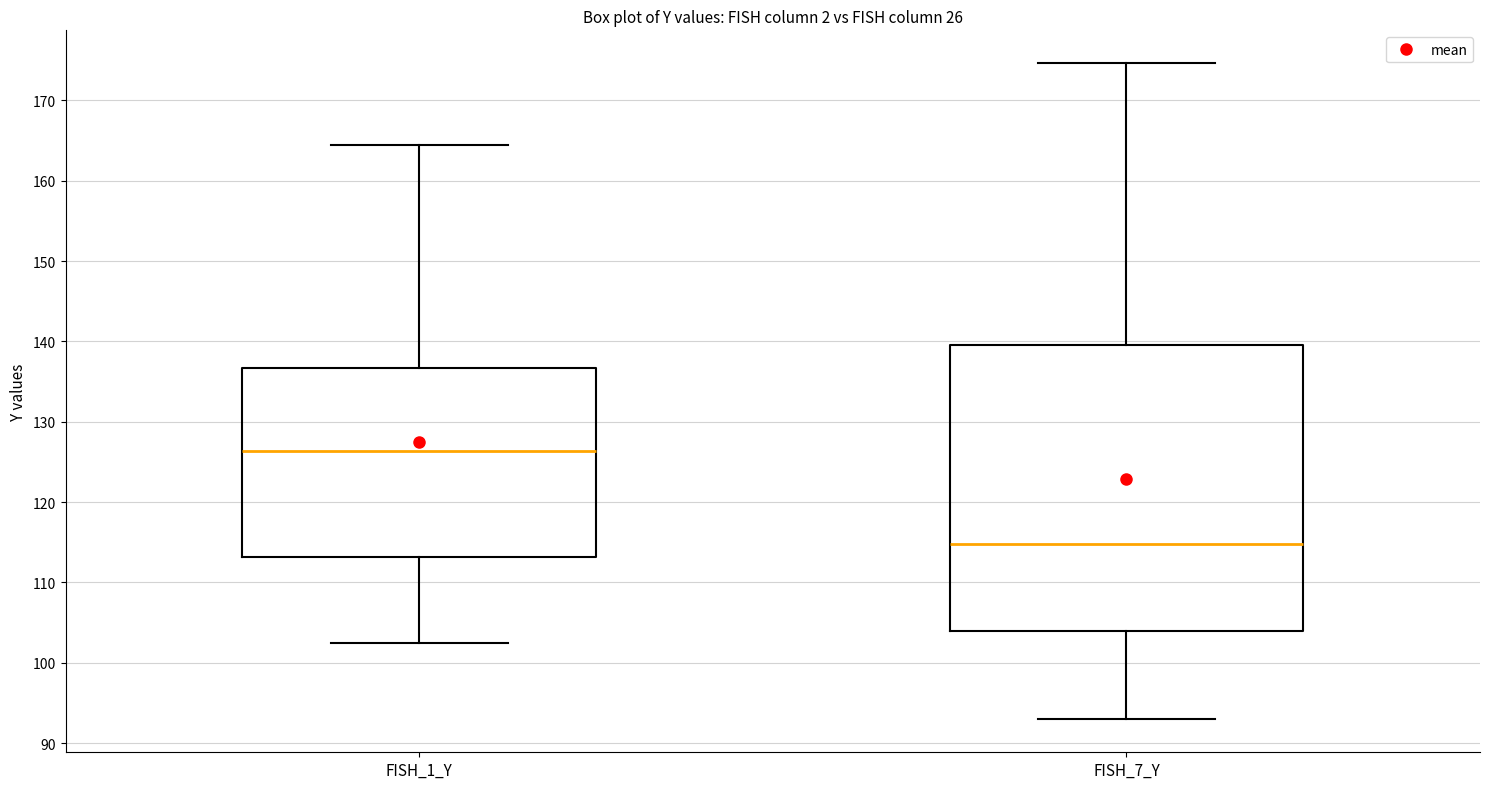

Which box's median line is the lowest?

FISH_7_Y